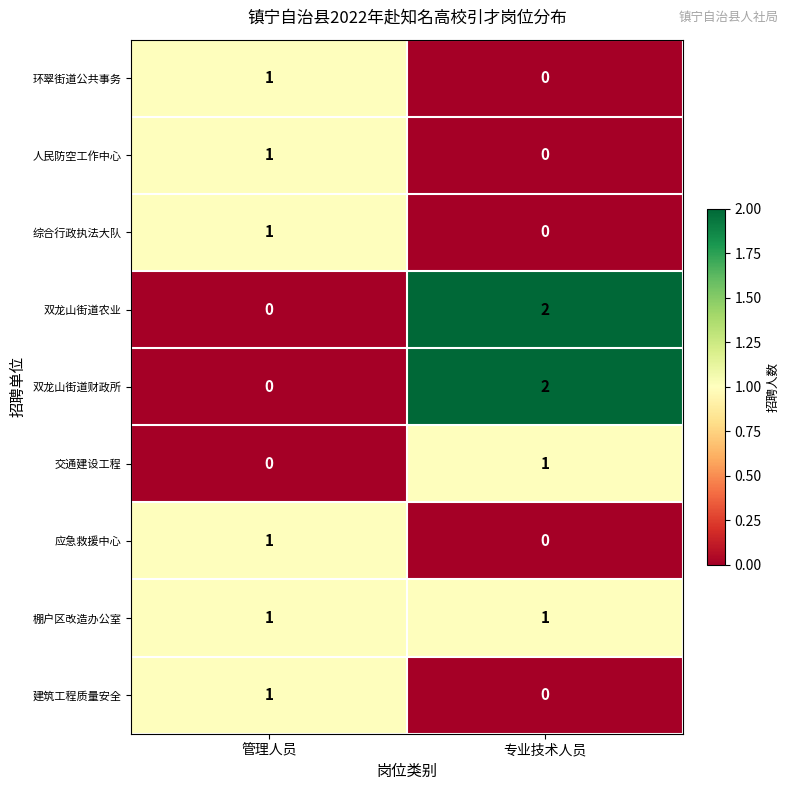

Is it true that 棚户区改造办公室 equals 0 at 专业技术人员?

False